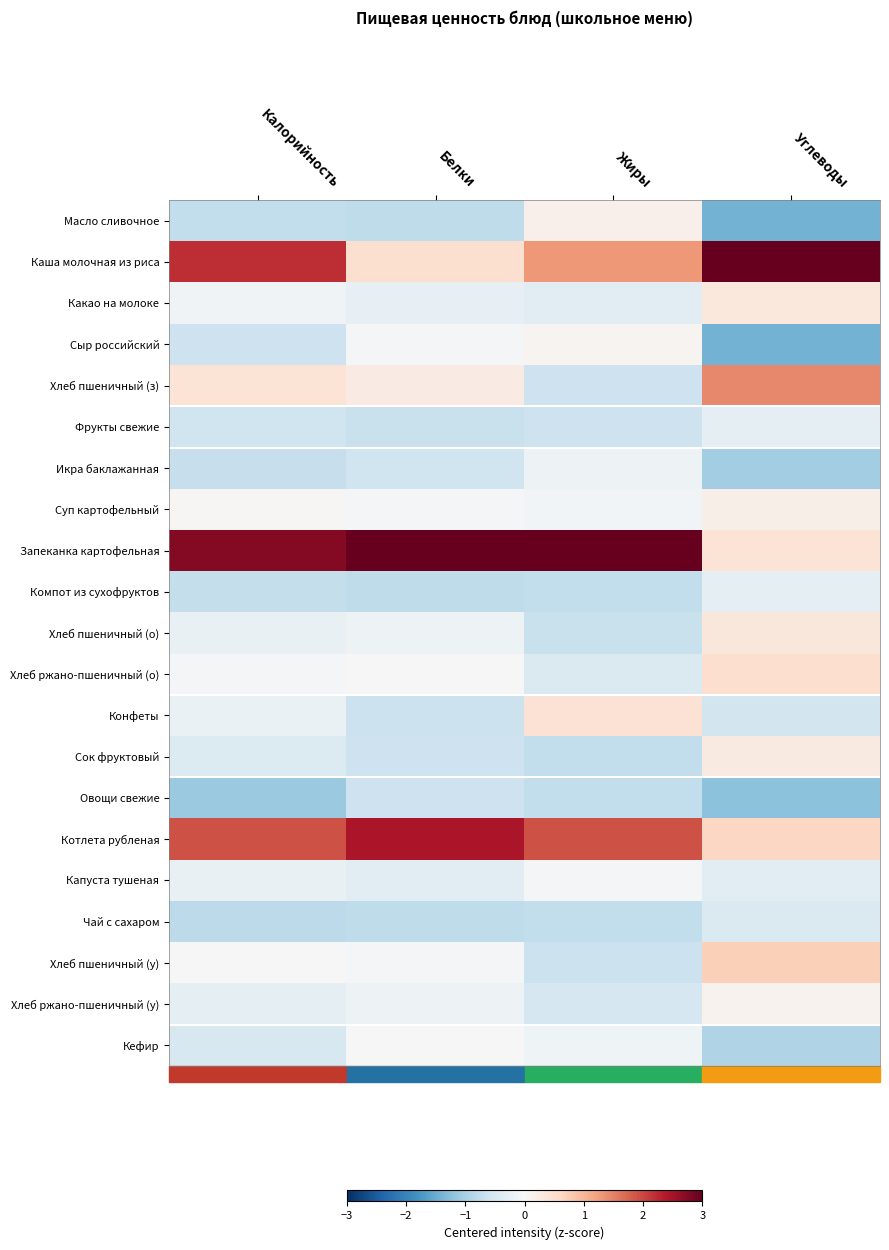

Reading left to right, list all the values displayed in this chart.

Масло сливочное: Калорийность=-0.7	Белки=-0.8	Жиры=0.2	Углеводы=-1.4
Каша молочная из риса: Калорийность=2.2	Белки=0.5	Жиры=1.3	Углеводы=3.0
Какао на молоке: Калорийность=-0.1	Белки=-0.3	Жиры=-0.3	Углеводы=0.3
Сыр российский: Калорийность=-0.6	Белки=-0.1	Жиры=0.1	Углеводы=-1.4
Хлеб пшеничный (з): Калорийность=0.4	Белки=0.2	Жиры=-0.6	Углеводы=1.5
Фрукты свежие: Калорийность=-0.6	Белки=-0.7	Жиры=-0.6	Углеводы=-0.3
Икра баклажанная: Калорийность=-0.7	Белки=-0.6	Жиры=-0.2	Углеводы=-1.1
Суп картофельный: Калорийность=0.0	Белки=-0.1	Жиры=-0.1	Углеводы=0.2
Запеканка картофельная: Калорийность=2.8	Белки=3.3	Жиры=3.3	Углеводы=0.4
Компот из сухофруктов: Калорийность=-0.7	Белки=-0.8	Жиры=-0.7	Углеводы=-0.3
Хлеб пшеничный (о): Калорийность=-0.2	Белки=-0.2	Жиры=-0.7	Углеводы=0.4
Хлеб ржано-пшеничный (о): Калорийность=-0.1	Белки=0.0	Жиры=-0.4	Углеводы=0.5
Конфеты: Калорийность=-0.2	Белки=-0.6	Жиры=0.4	Углеводы=-0.6
Сок фруктовый: Калорийность=-0.4	Белки=-0.6	Жиры=-0.7	Углеводы=0.3
Овощи свежие: Калорийность=-1.1	Белки=-0.6	Жиры=-0.7	Углеводы=-1.2
Котлета рубленая: Калорийность=1.9	Белки=2.5	Жиры=1.9	Углеводы=0.6
Капуста тушеная: Калорийность=-0.2	Белки=-0.3	Жиры=-0.0	Углеводы=-0.3
Чай с сахаром: Калорийность=-0.8	Белки=-0.8	Жиры=-0.7	Углеводы=-0.4
Хлеб пшеничный (у): Калорийность=-0.0	Белки=-0.0	Жиры=-0.7	Углеводы=0.7
Хлеб ржано-пшеничный (у): Калорийность=-0.3	Белки=-0.2	Жиры=-0.5	Углеводы=0.1
Кефир: Калорийность=-0.5	Белки=0.0	Жиры=-0.1	Углеводы=-0.9